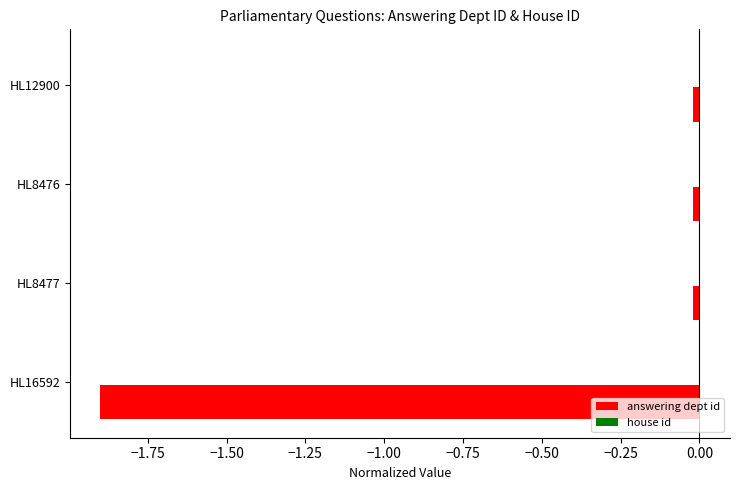

Which series changed the most between HL8476 and HL16592?

answering dept id